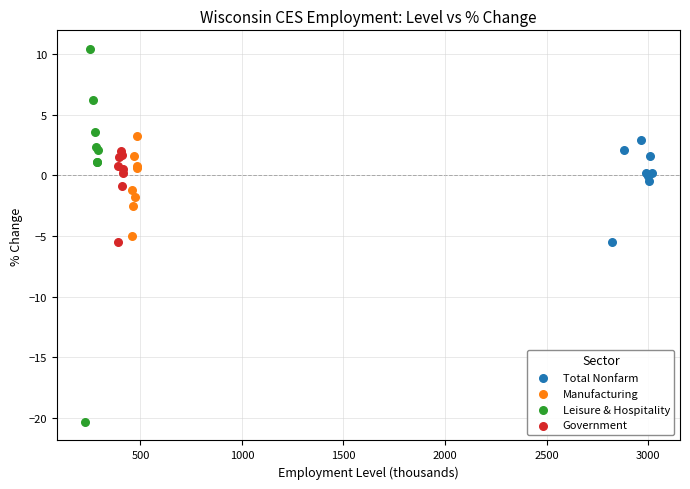

Which series contains the highest Y value?

Leisure & Hospitality